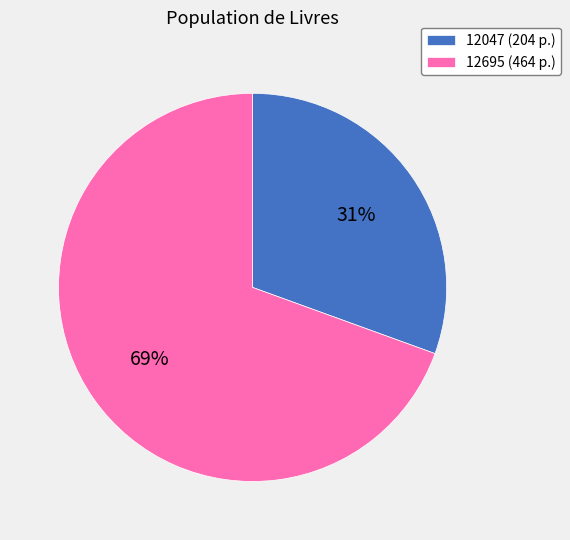

To the nearest percent, what percentage of the pie is 12695?

69%